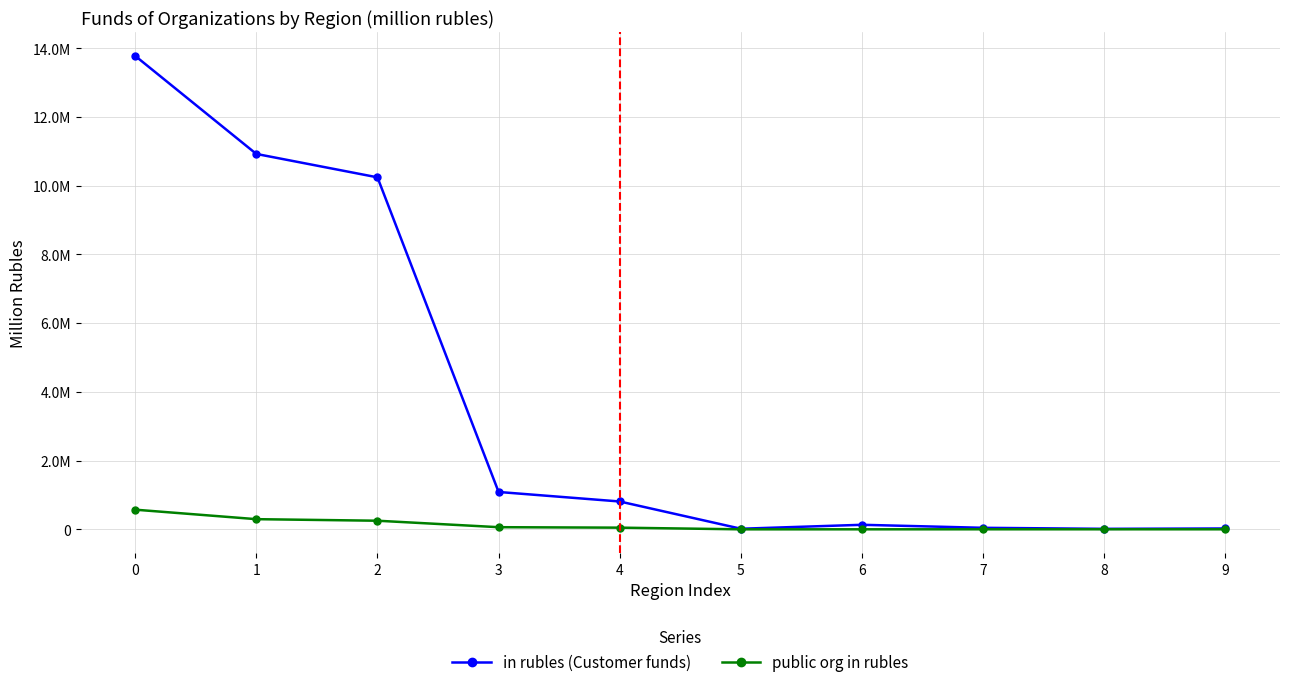

True or false: in rubles (Customer funds) has more than 1 points higher than both neighbors.

False